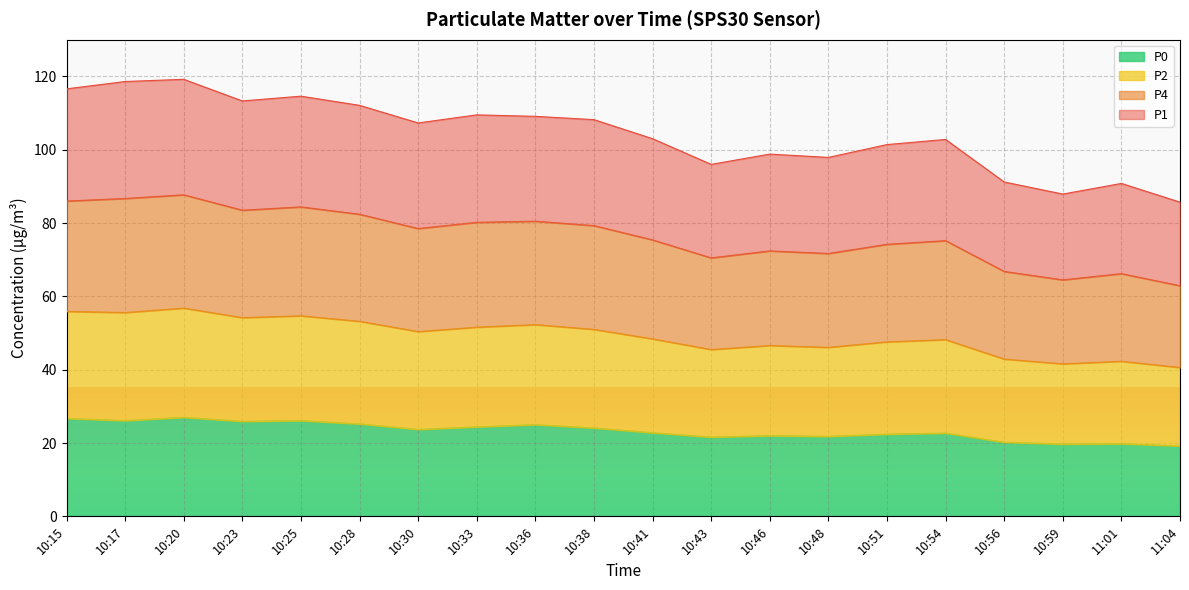

Where does the P4 series first go above 78?

10:15